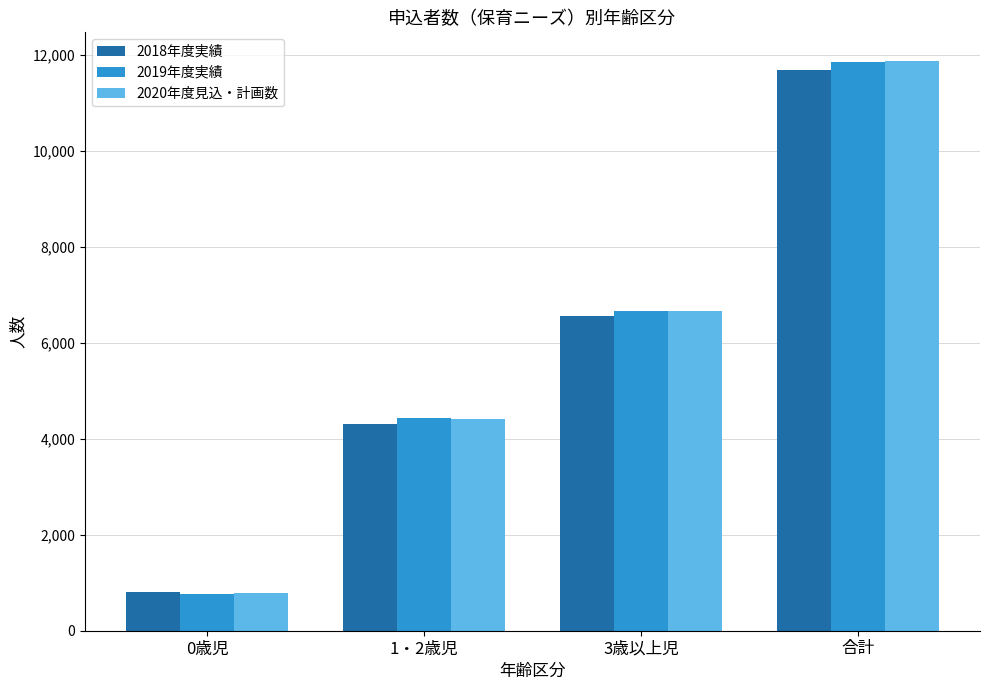

Which series has the widest spread of values?

2019年度実績